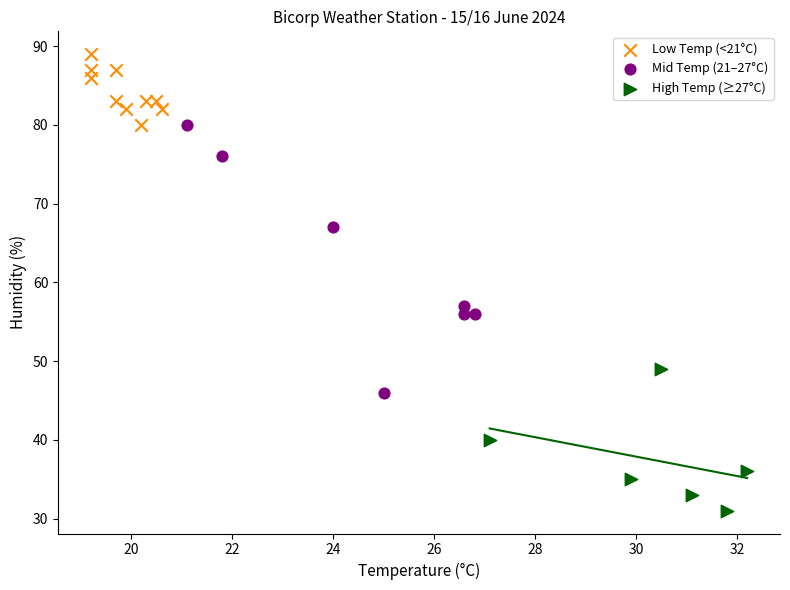

Which series contains the highest Y value?

Low Temp (<21°C)